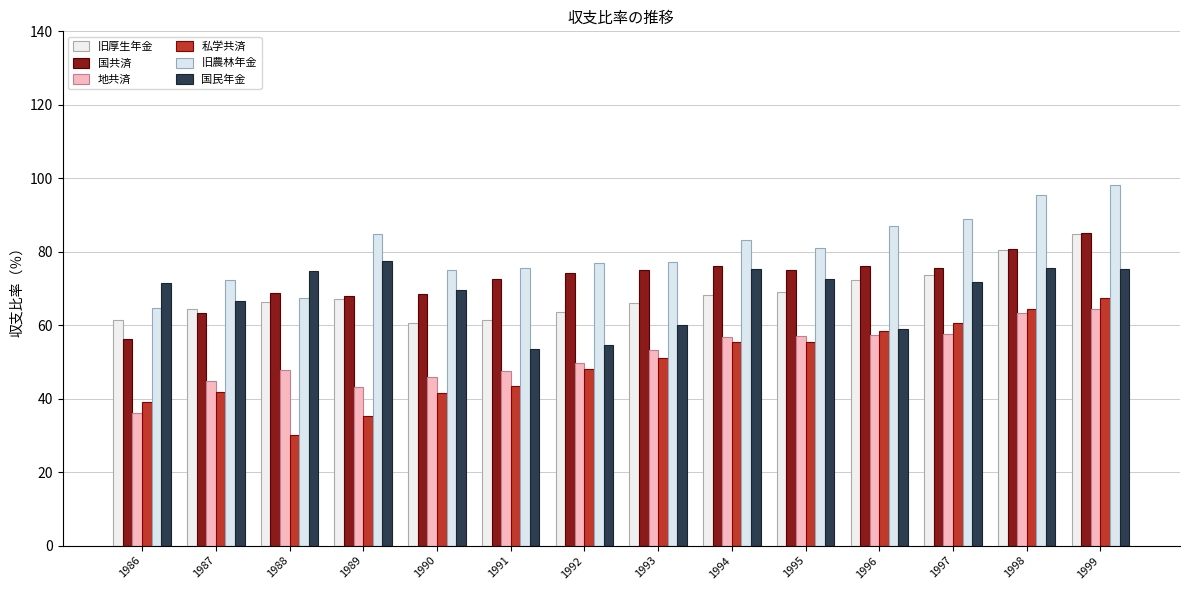

Which series changed the most between 1994 and 1995?

国民年金